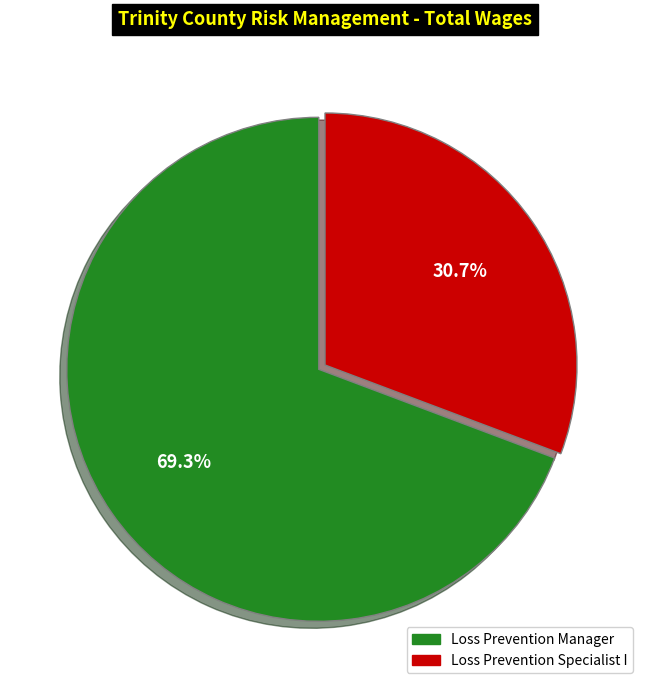

Is it true that Loss Prevention Specialist I is 31% of the pie?

True